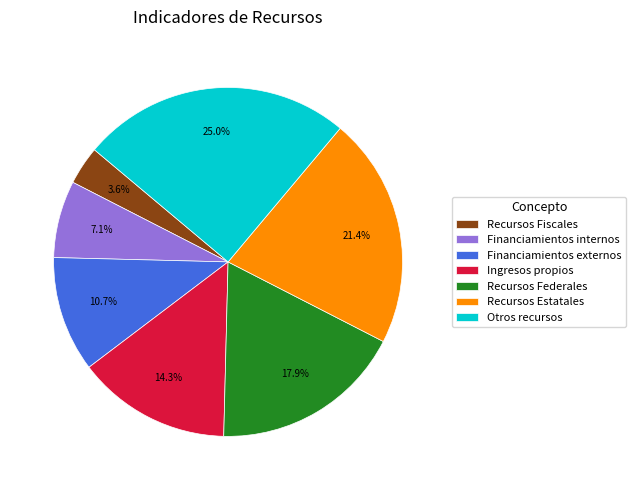

To the nearest percent, what is the difference between the largest and smallest slice percentages?

21%